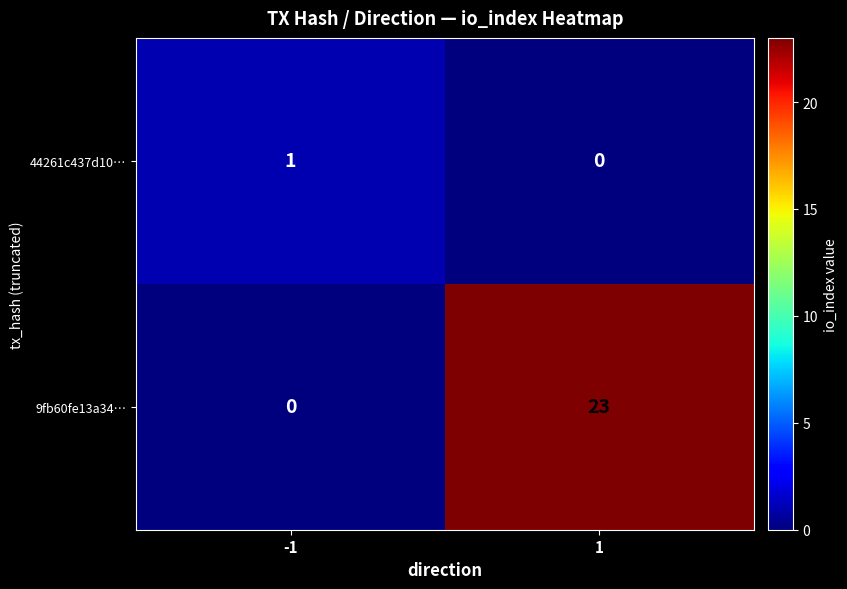

The 9fb60fe13a34… series shows -11 at -1. True or false?

False